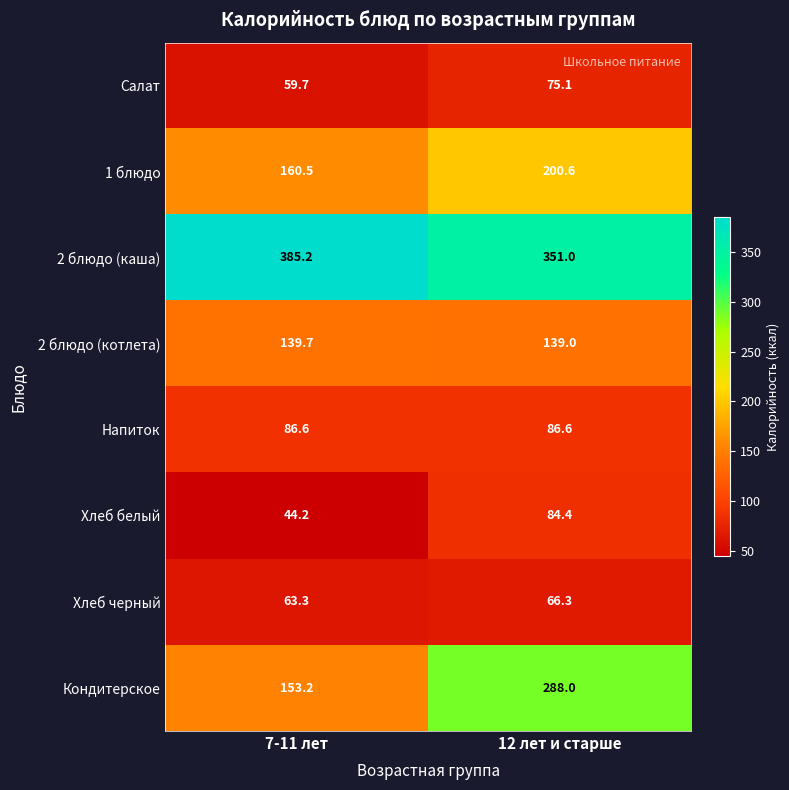

What is the minimum value shown in the chart?

44.2